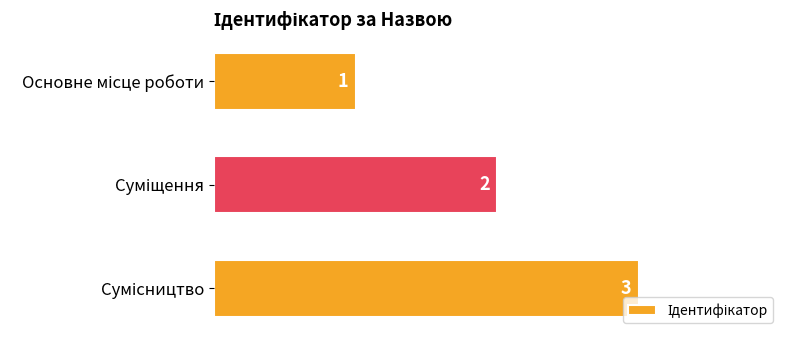

What is the sum of all values?

6